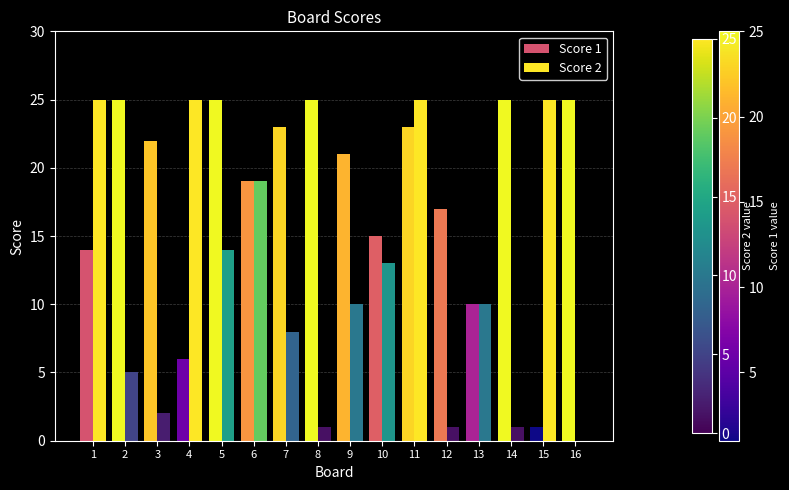

True or false: Score 2 has a value of 5 at 9.

False